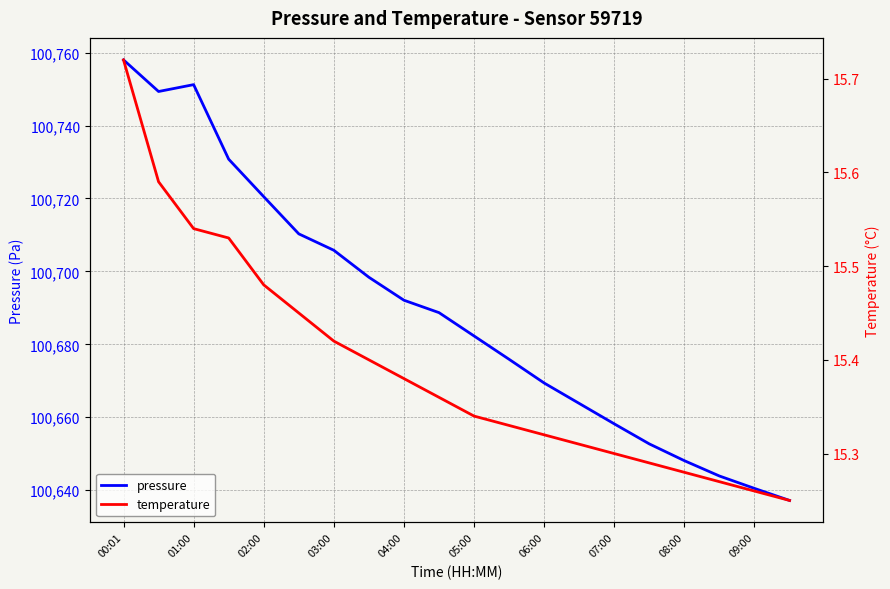

True or false: pressure has more than 0 interior local peaks.

True